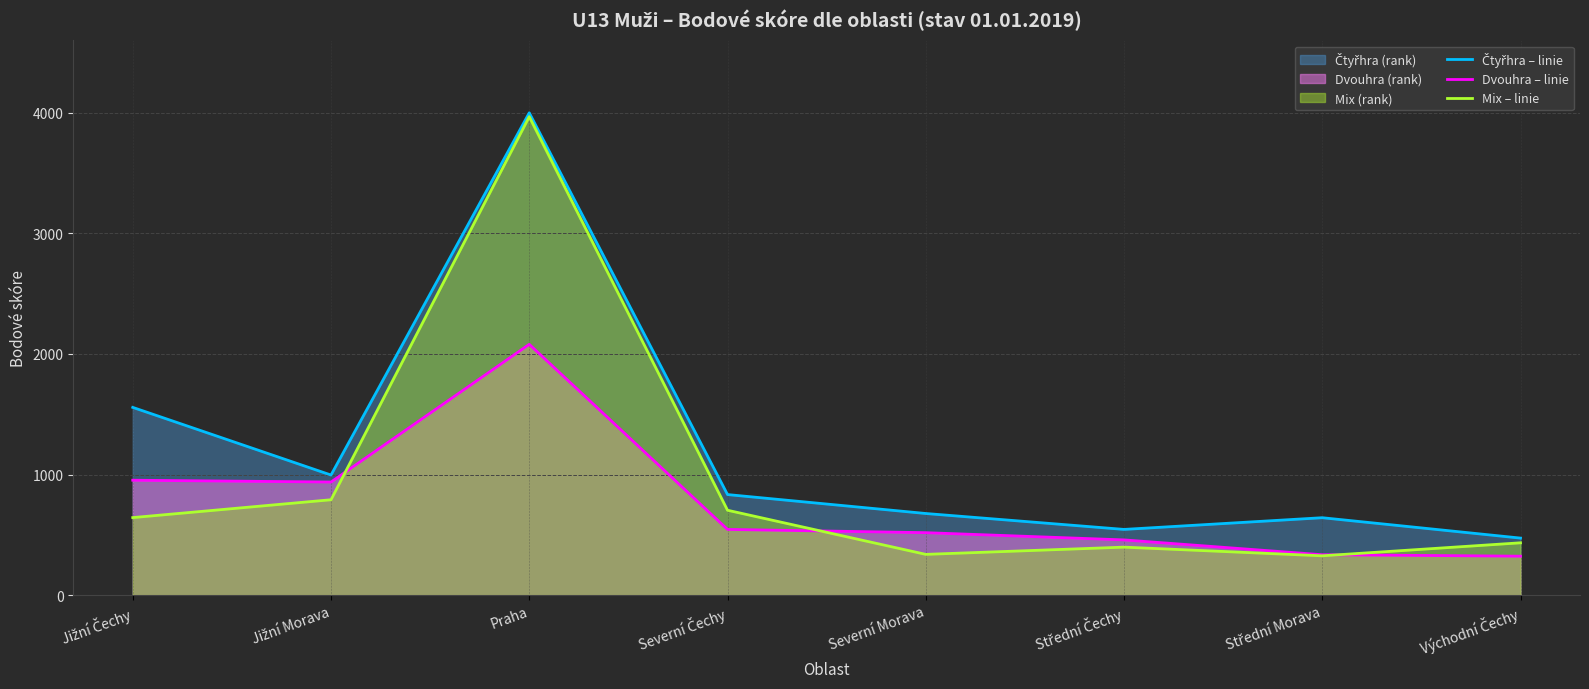

Where is Mix – linie nearest to the value 2147?

Jižní Morava